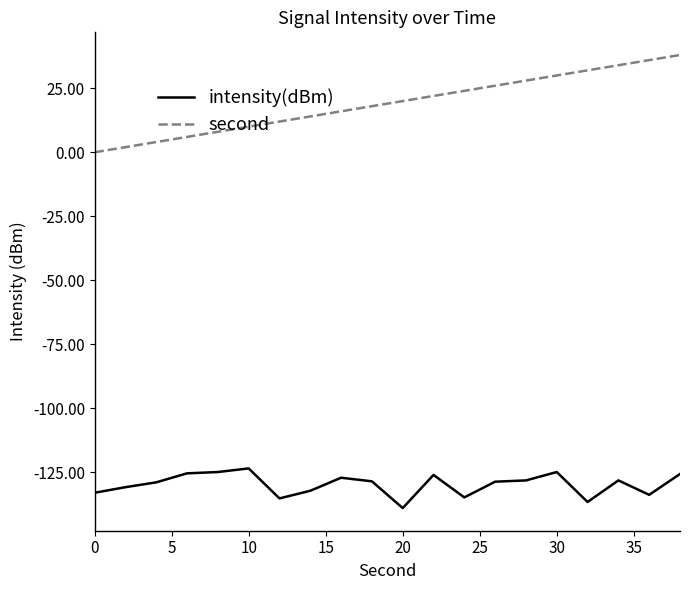

Is this an area chart (filled region under the line)?

No